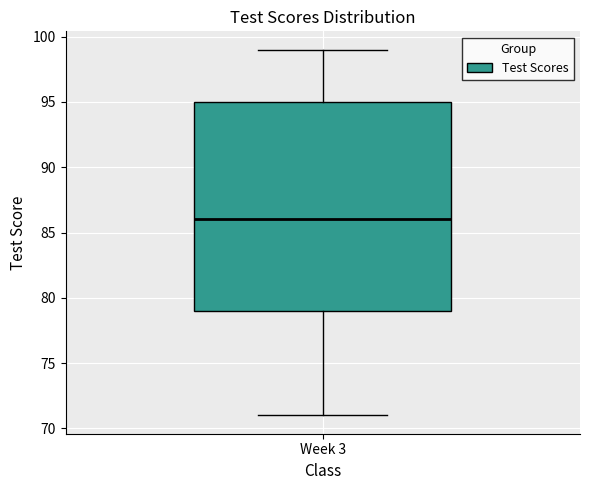

Transcribe this box plot: give where the median line is, the range the box spans, and where the two whiskers end, as read against the y-axis. The values are not printed on the chart, so give them approximately, as read against the axis.

median 86, box 79 to 95, whiskers 71 to 99